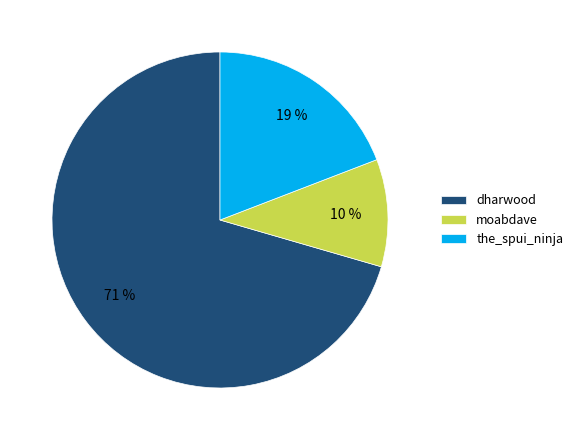

Approximately how many times larger is the value at the_spui_ninja compared to moabdave?

1.9